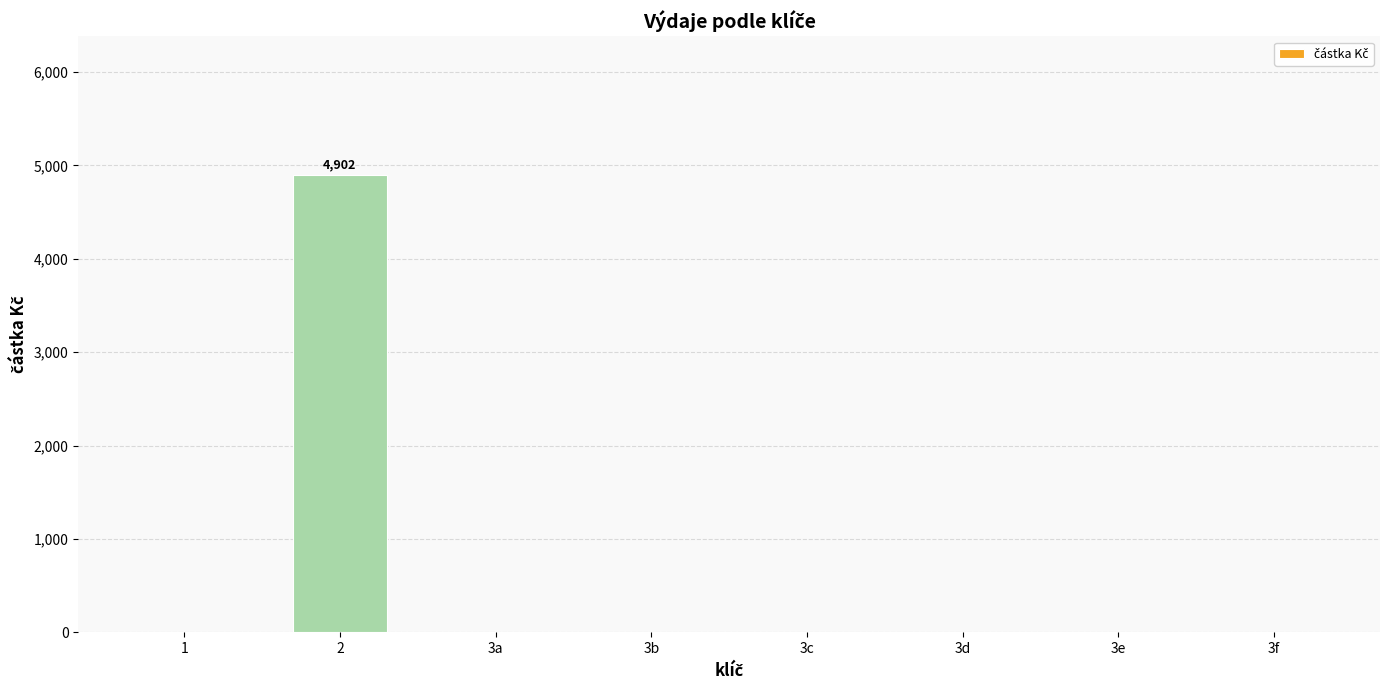

What is the change in value from 2 to 3d?

-4902